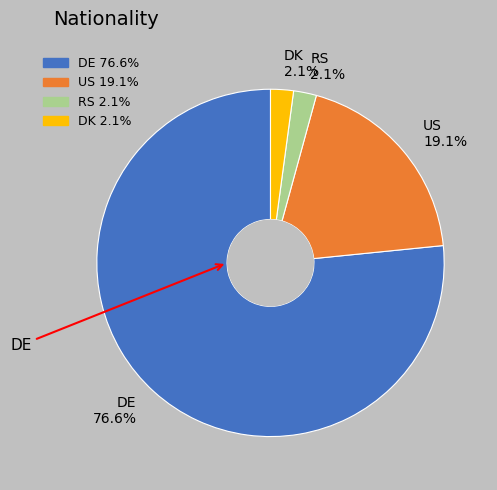

Is there any slice that represents more than half of the pie?

Yes